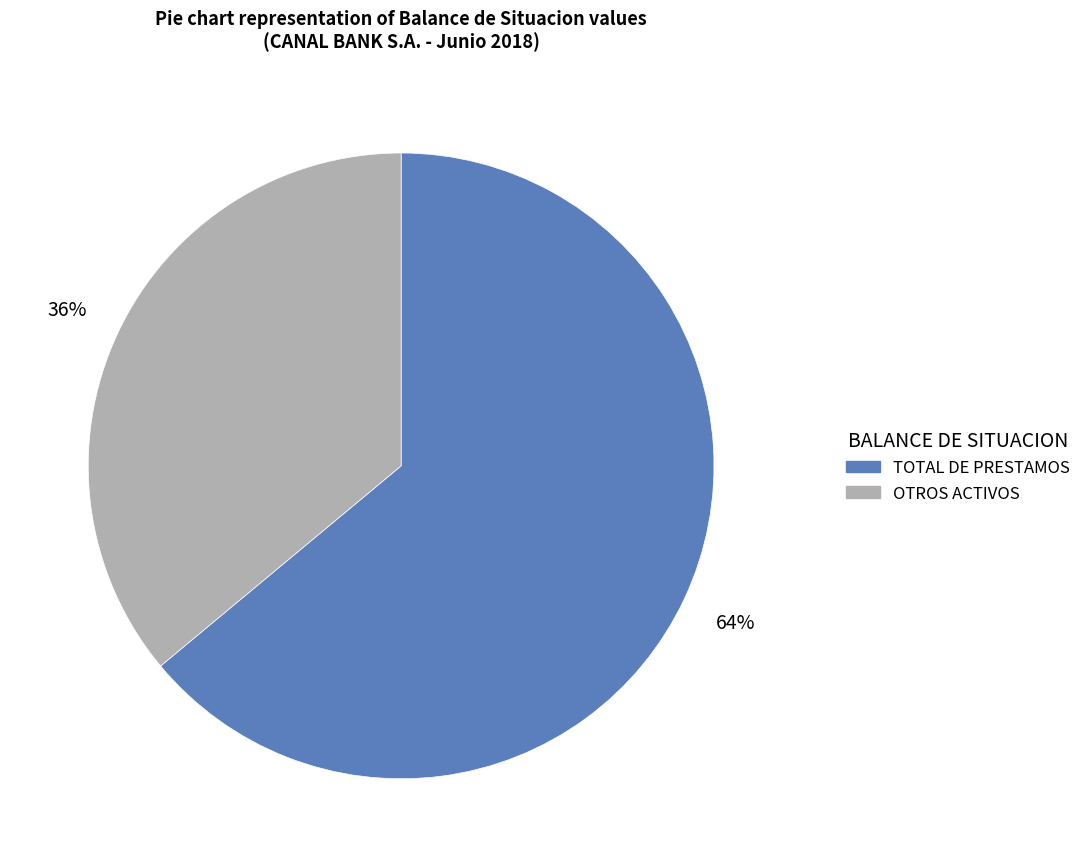

To the nearest percent, what is the difference between the largest and smallest slice percentages?

28%